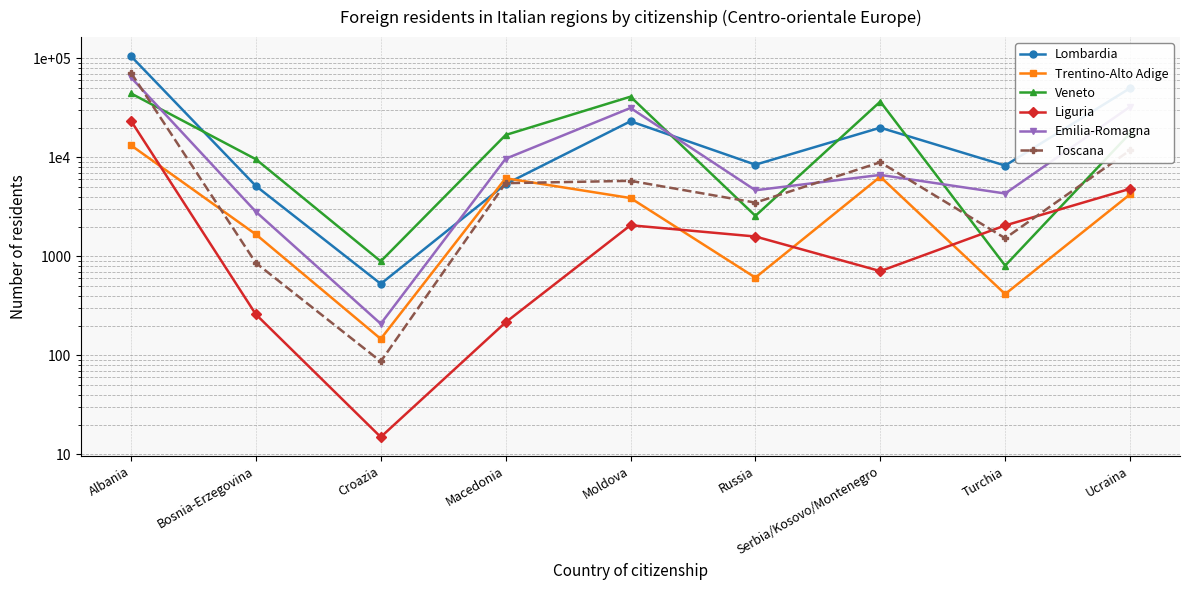

Where is Trentino-Alto Adige nearest to the value 6704?

Serbia/Kosovo/Montenegro